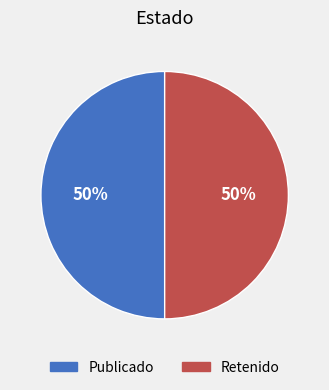

To the nearest percent, what is the average slice percentage?

50%